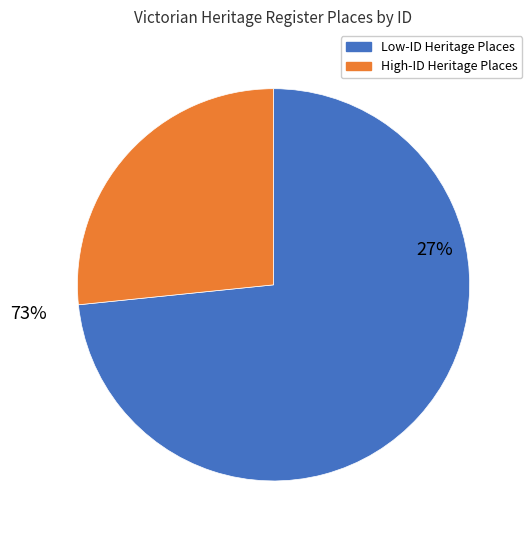

True or false: SHANDON accounts for 1% of the total.

False